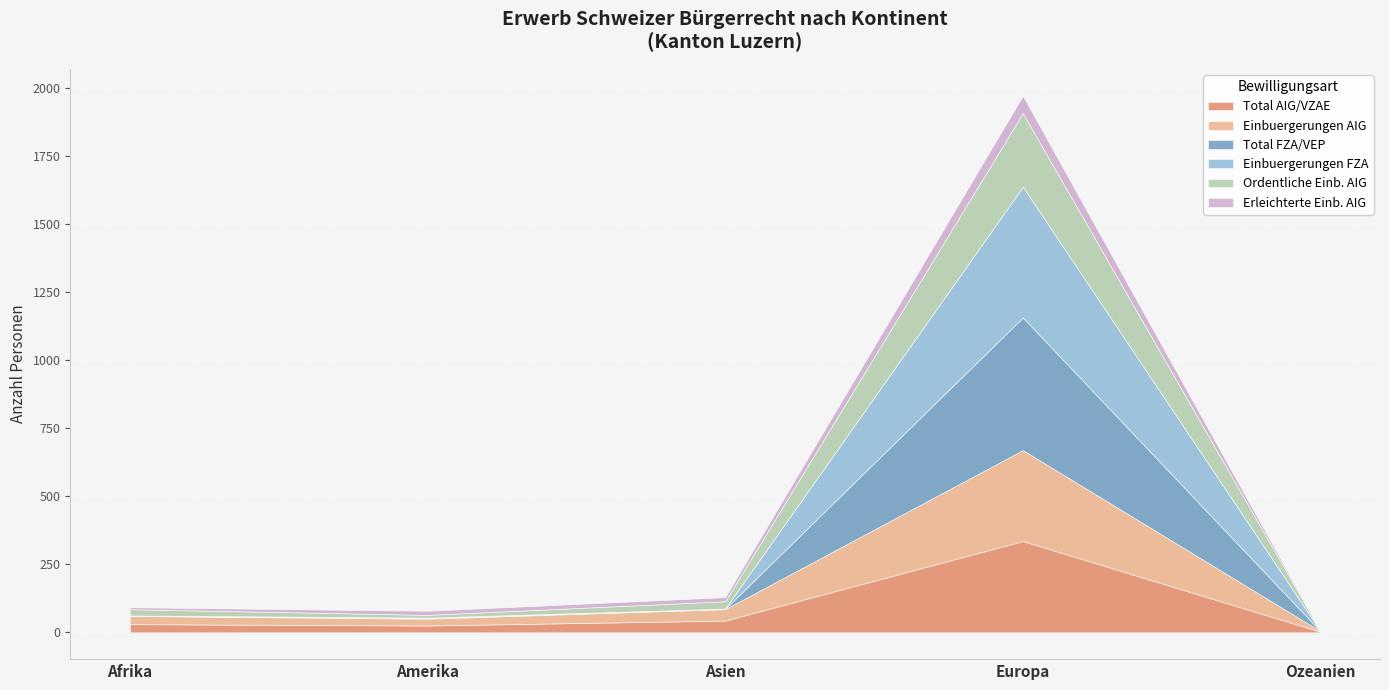

In Einbuergerungen AIG, how many points are higher than both neighbors (excluding endpoints)?

1